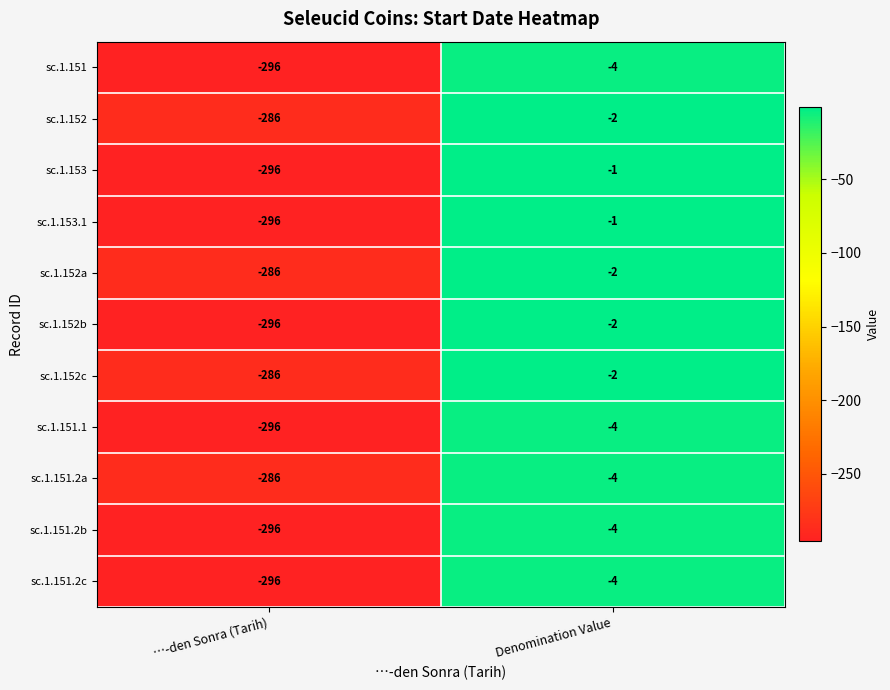

What is the maximum value for sc.1.151?

-4